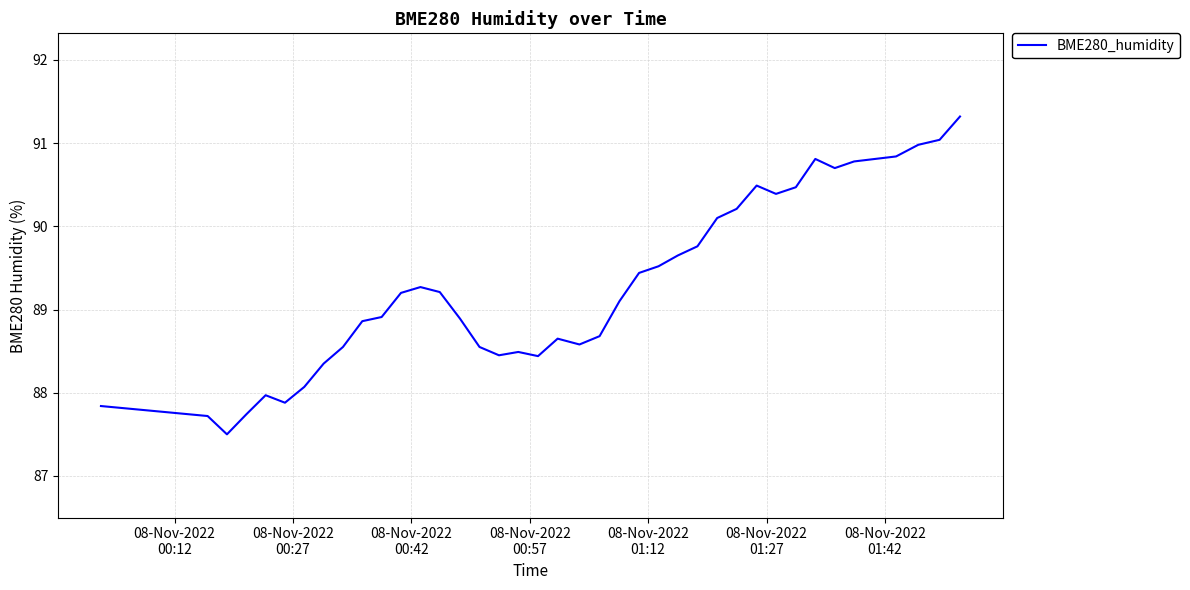

What is the smallest value displayed?

87.5